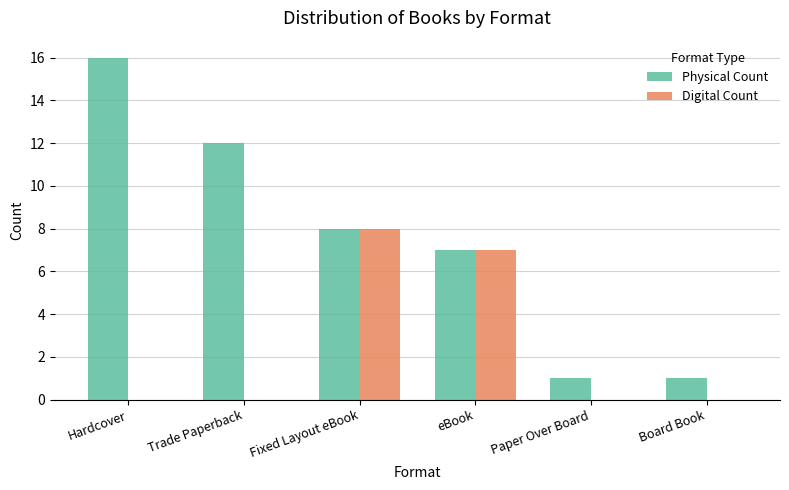

Is the value of Digital Count at Trade Paperback greater than the value of Physical Count at Paper Over Board?

No